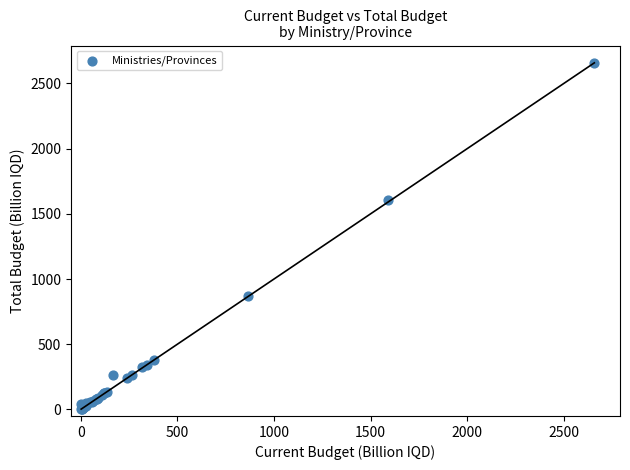

What Y value in the scatter plot is closest to 1330?

1604.9